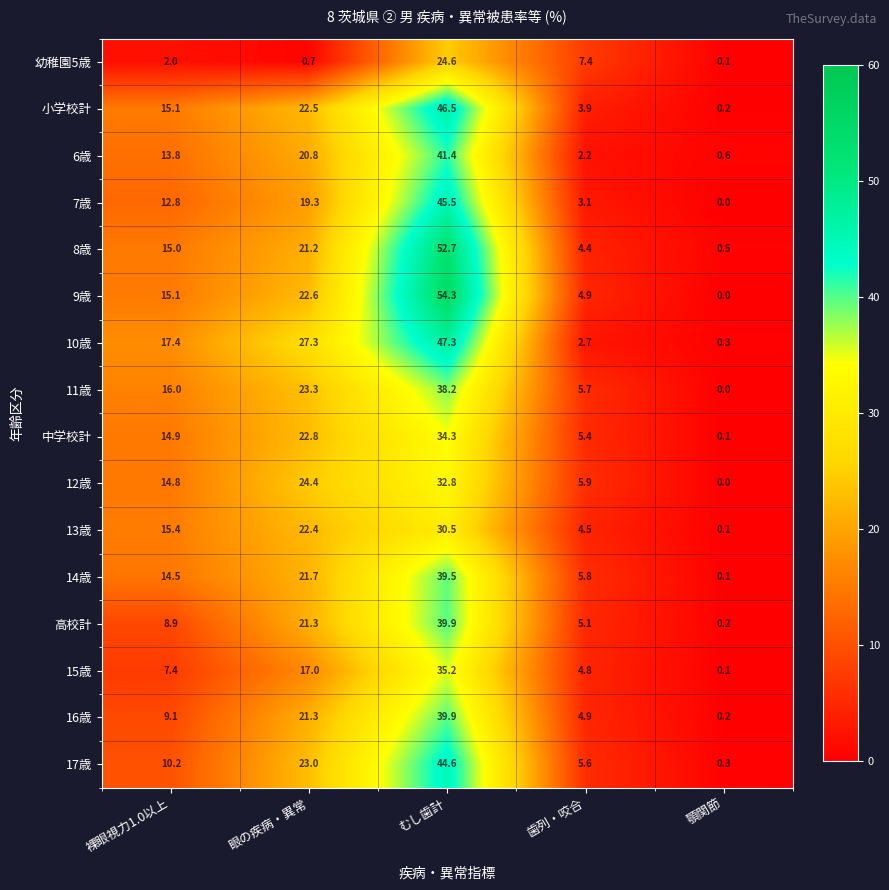

Which series has the widest spread of values?

9歳